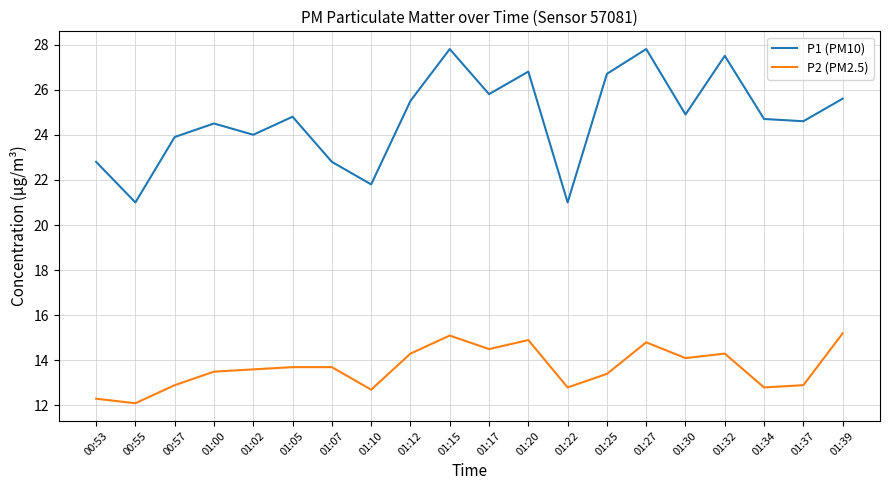

What is the average value of the P2 (PM2.5) series?

13.7